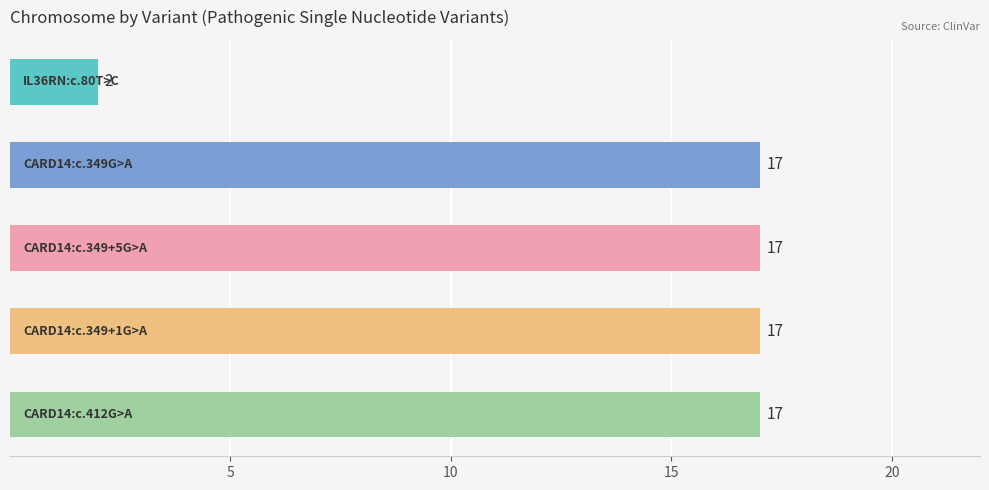

What is the value of the 3rd bar from the top?

17